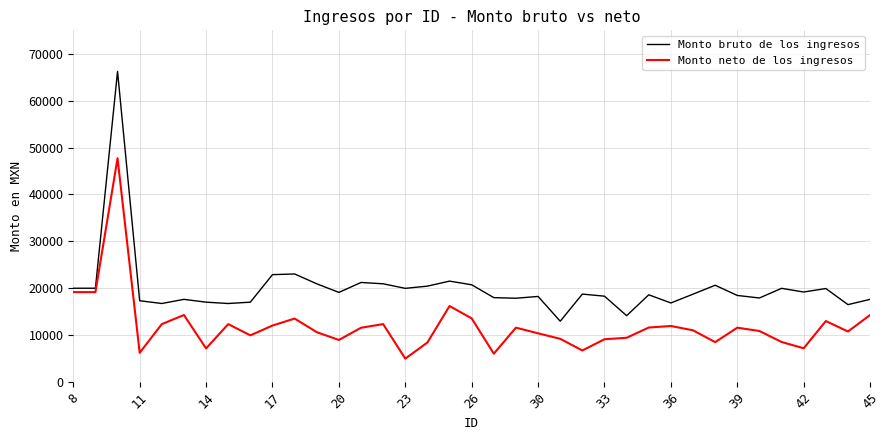

Does the chart display data point markers on the line(s)?

No